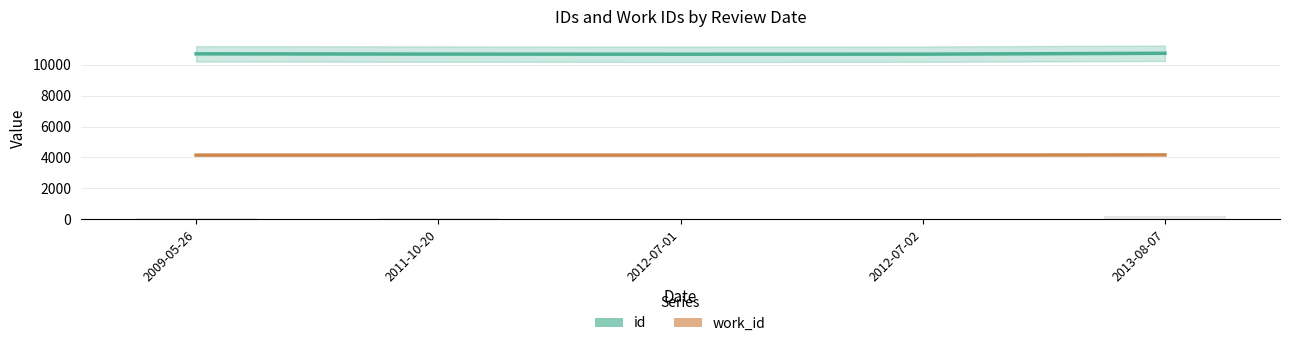

Which category has the lowest value in the work_id series?

2009-05-26